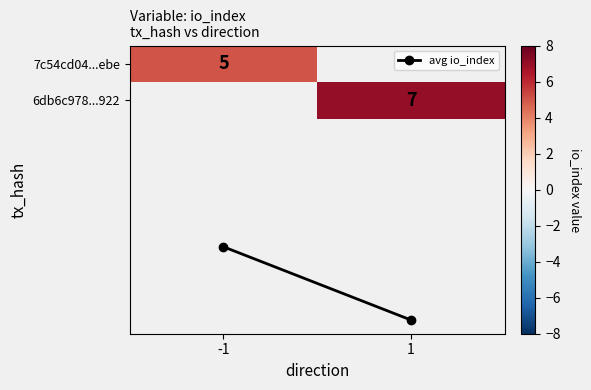

At how many categories does at least one series exceed 5?

1